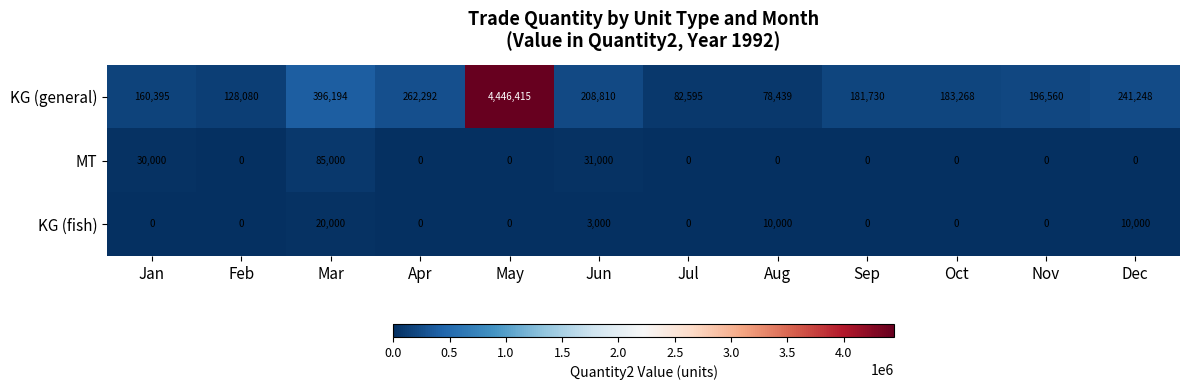

What is the difference between the highest and lowest values at Jun?

205810